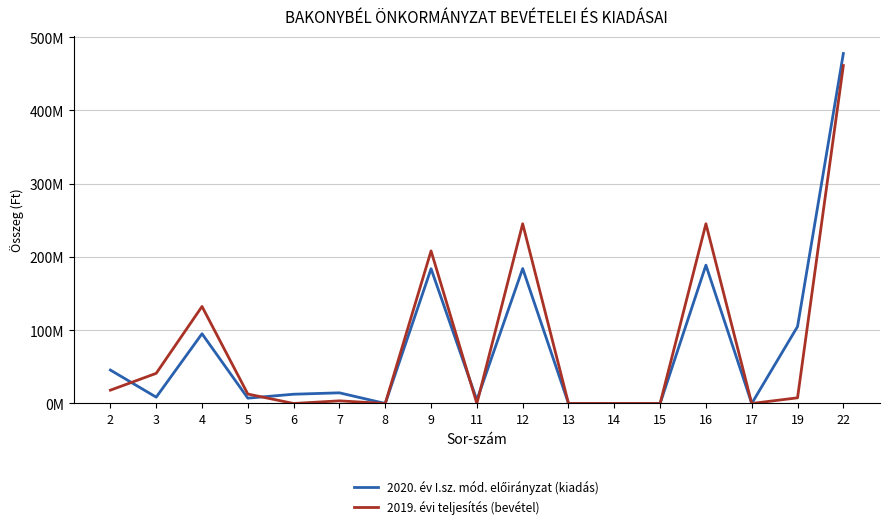

What is the highest value of the 2020. év I.sz. mód. előirányzat (kiadás) series?

477775181